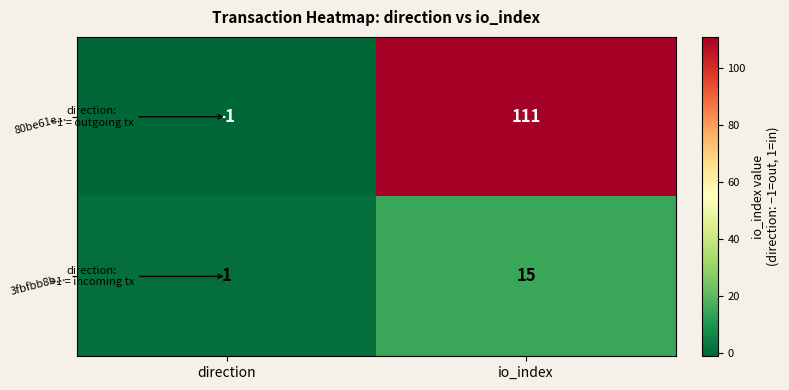

Which series has the largest range (max minus min)?

80be61e...